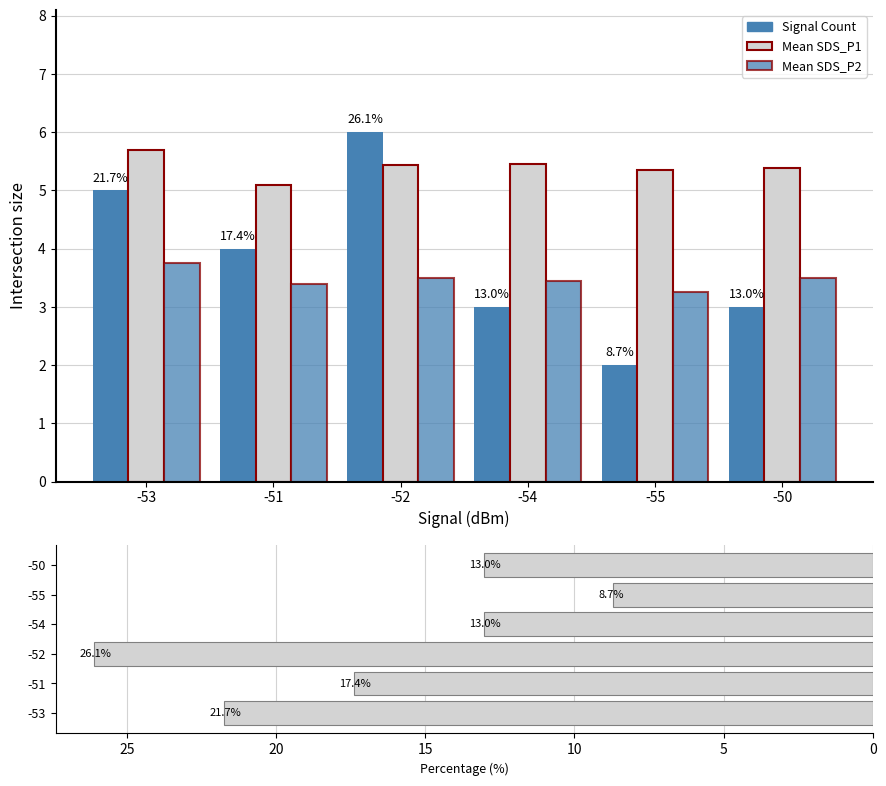

Reading right to left, list all the values displayed in this chart.

Signal Count: -50=3.0	-55=2.0	-54=3.0	-52=6.0	-51=4.0	-53=5.0
Mean SDS_P1: -50=5.4	-55=5.3	-54=5.5	-52=5.4	-51=5.1	-53=5.7
Mean SDS_P2: -50=3.5	-55=3.2	-54=3.5	-52=3.5	-51=3.4	-53=3.8
Signal %: -50=13.0	-55=8.7	-54=13.0	-52=26.1	-51=17.4	-53=21.7